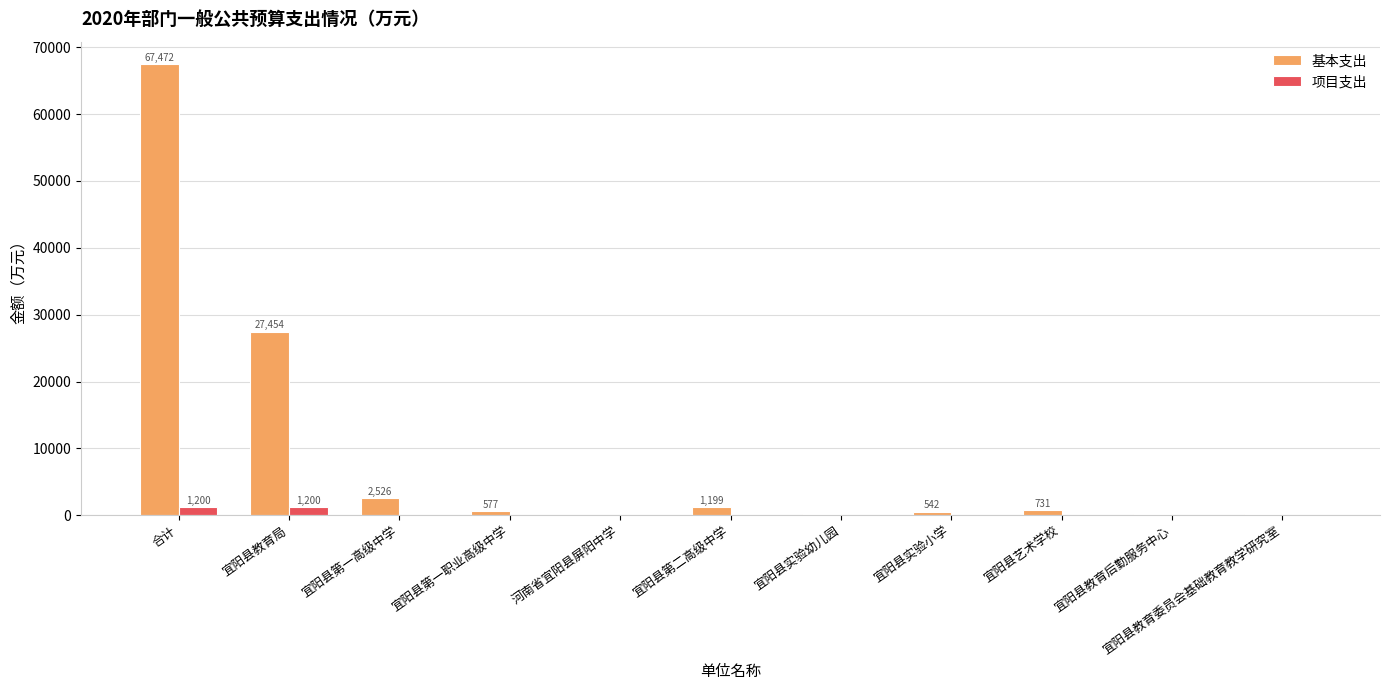

At which category is the sum across all series the highest?

合计